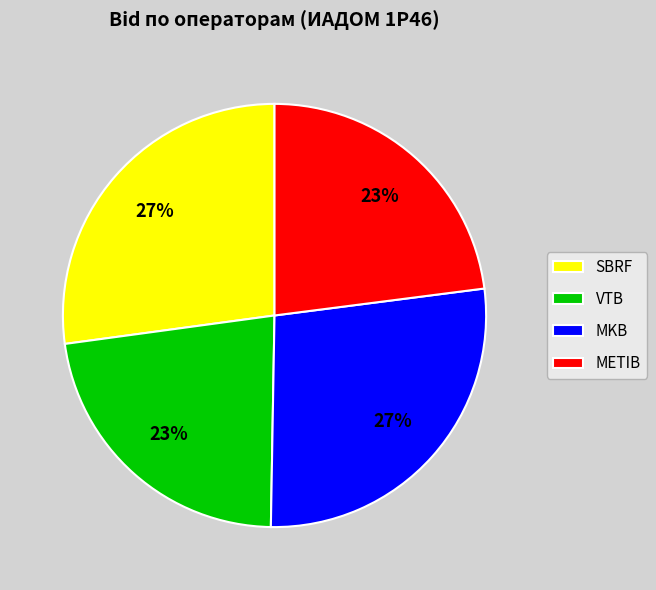

To the nearest percent, what is the combined percentage of METIB and SBRF?

50%